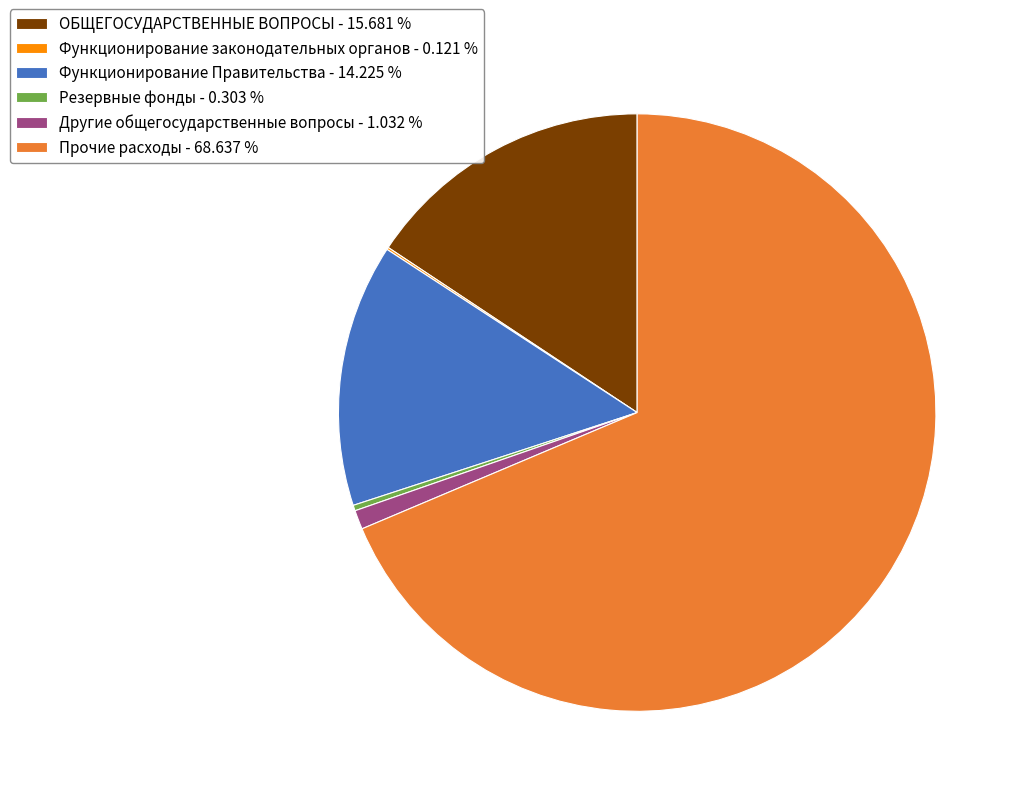

Is there any slice that represents more than half of the pie?

Yes